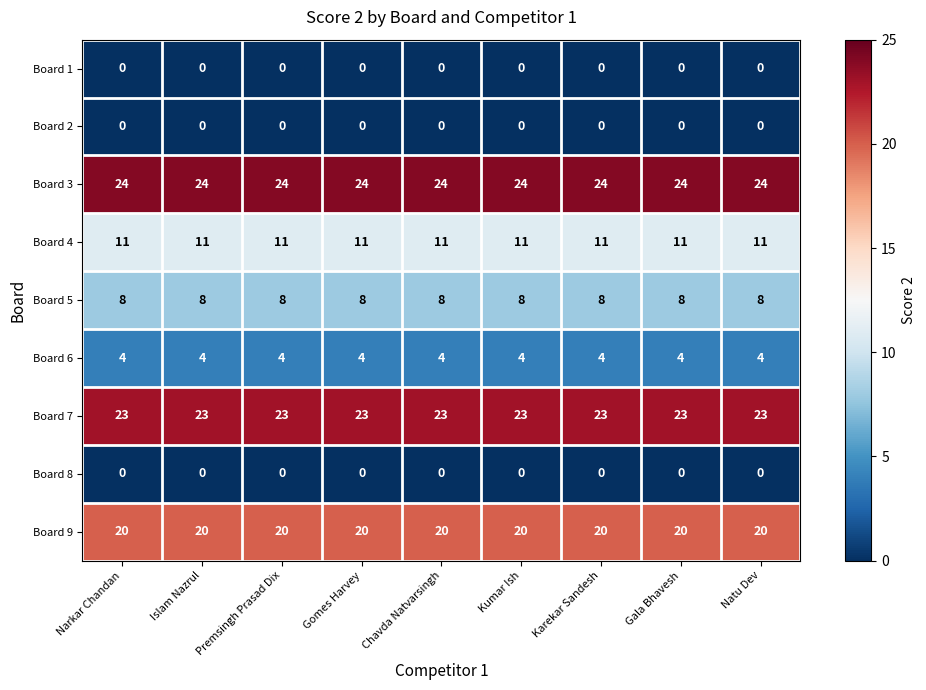

What is the difference between the highest and lowest values at Gala Bhavesh?

24